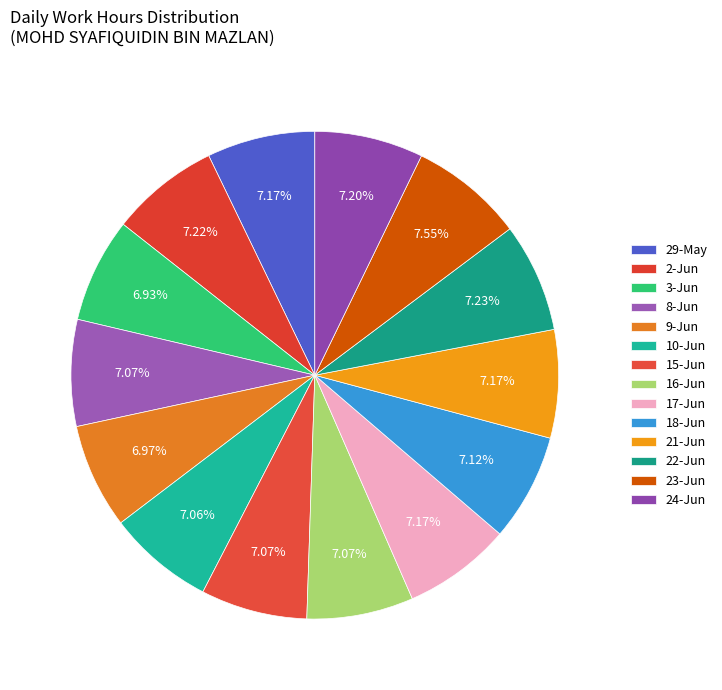

How many slices are in this pie chart?

14